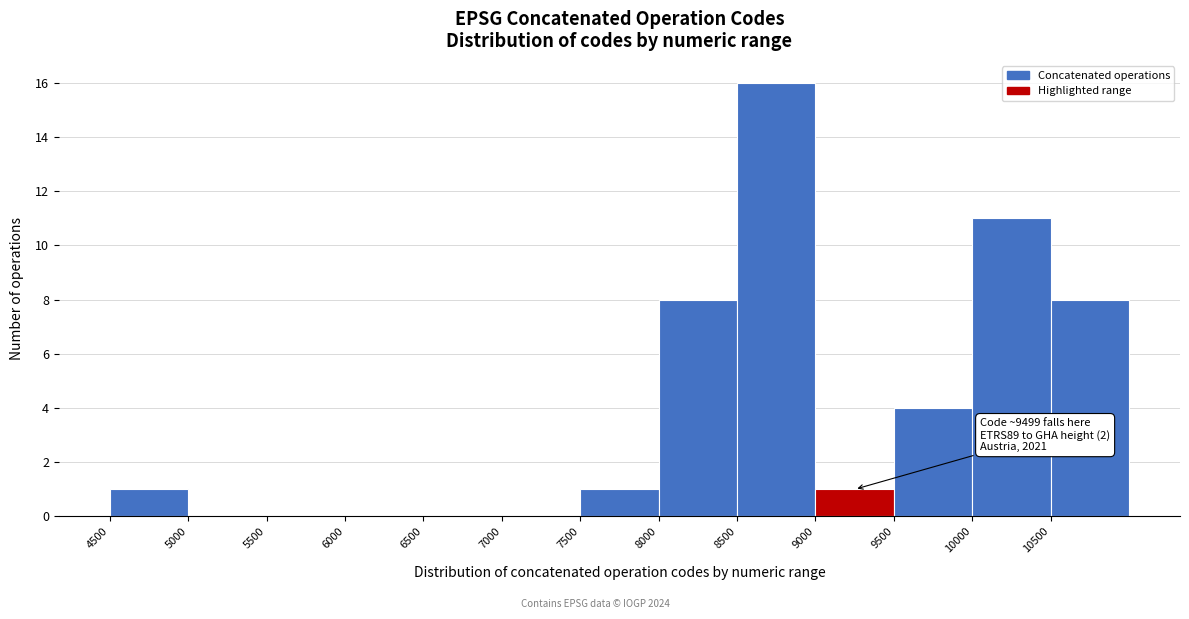

Over which range of the x-axis is the bar tallest?

8500 to 9000